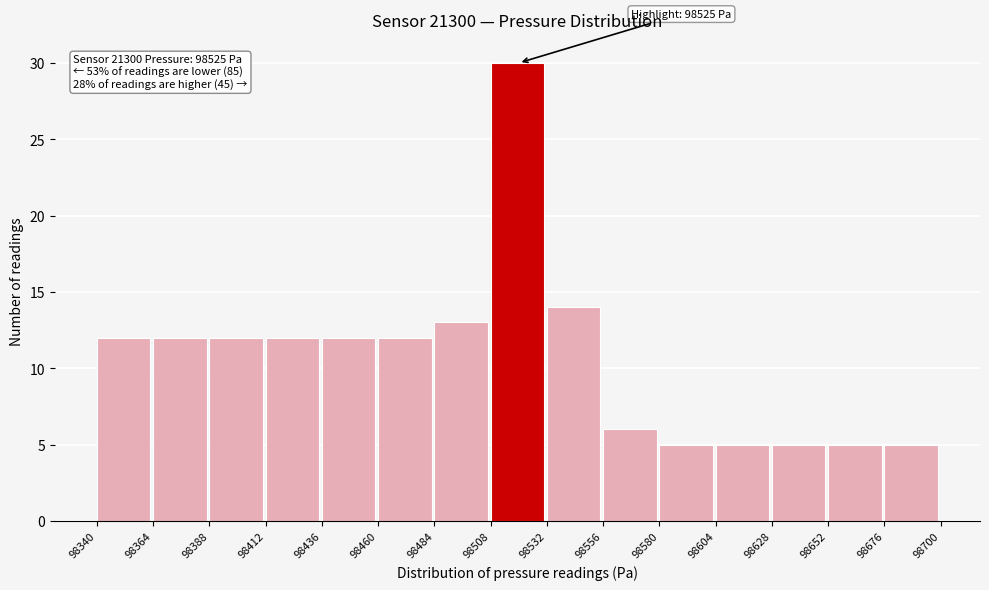

Which range on the x-axis has the tallest bar?

98508 to 98532